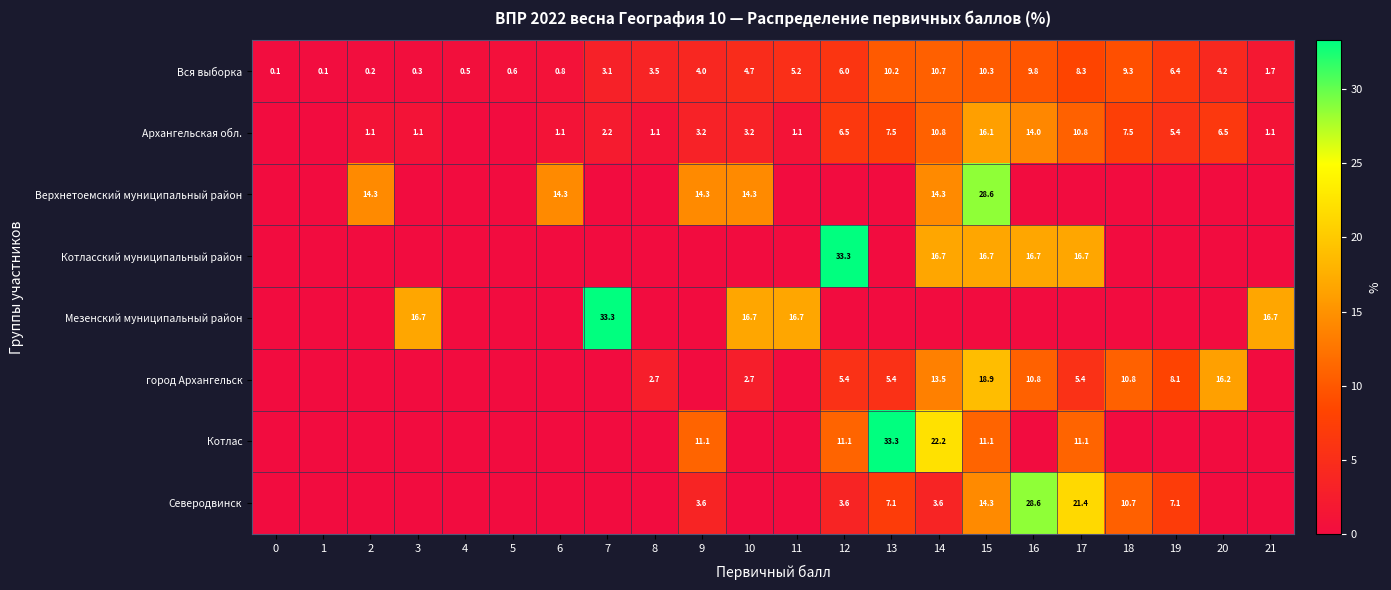

What is the sum of the Вся выборка values at 1 and 18?

9.4